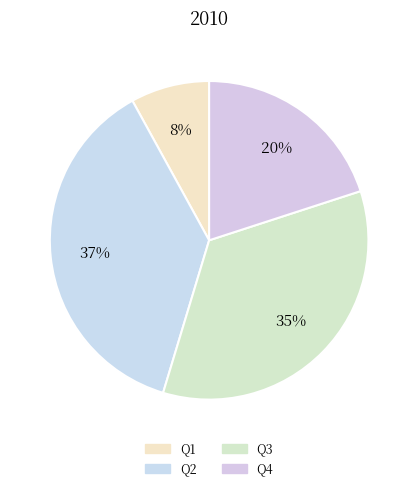

Is there any slice that represents more than half of the pie?

No